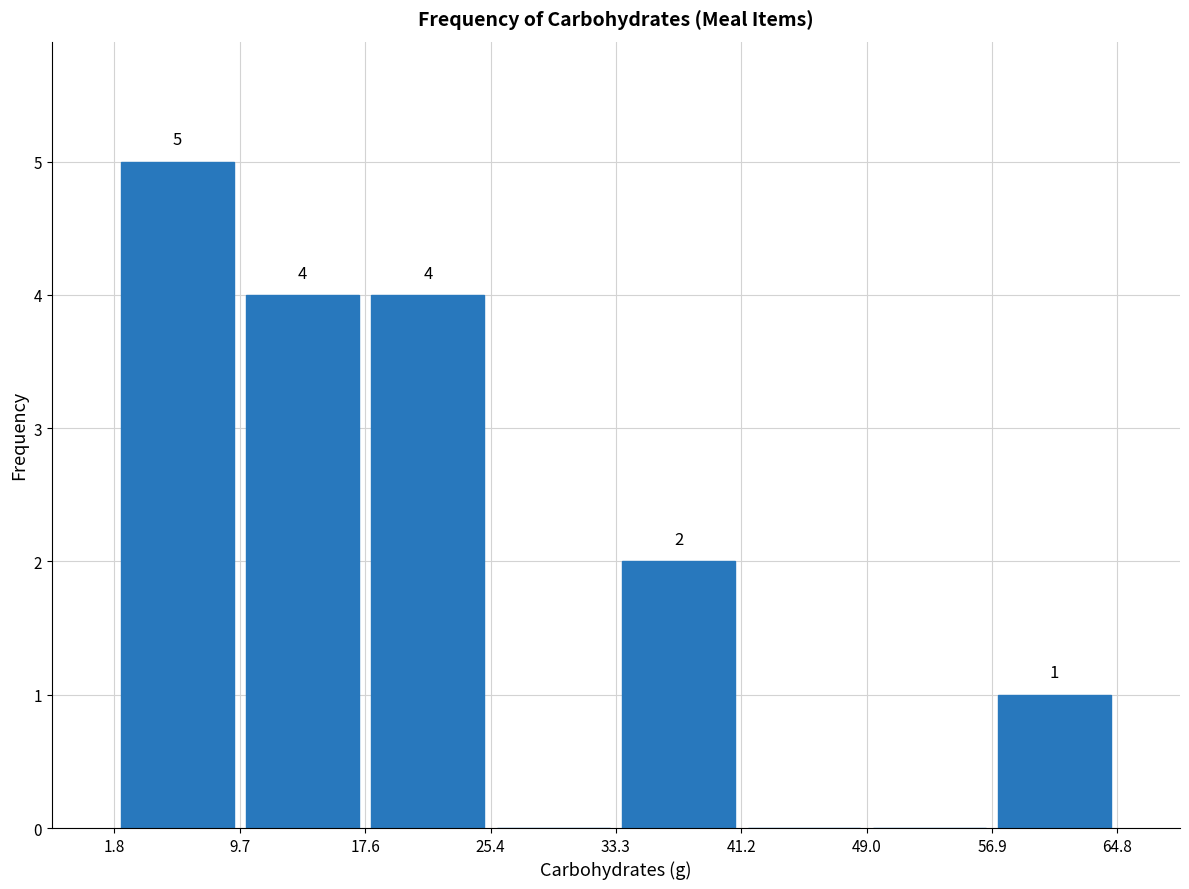

Over which range of the x-axis is the bar tallest?

1.8 to 9.7